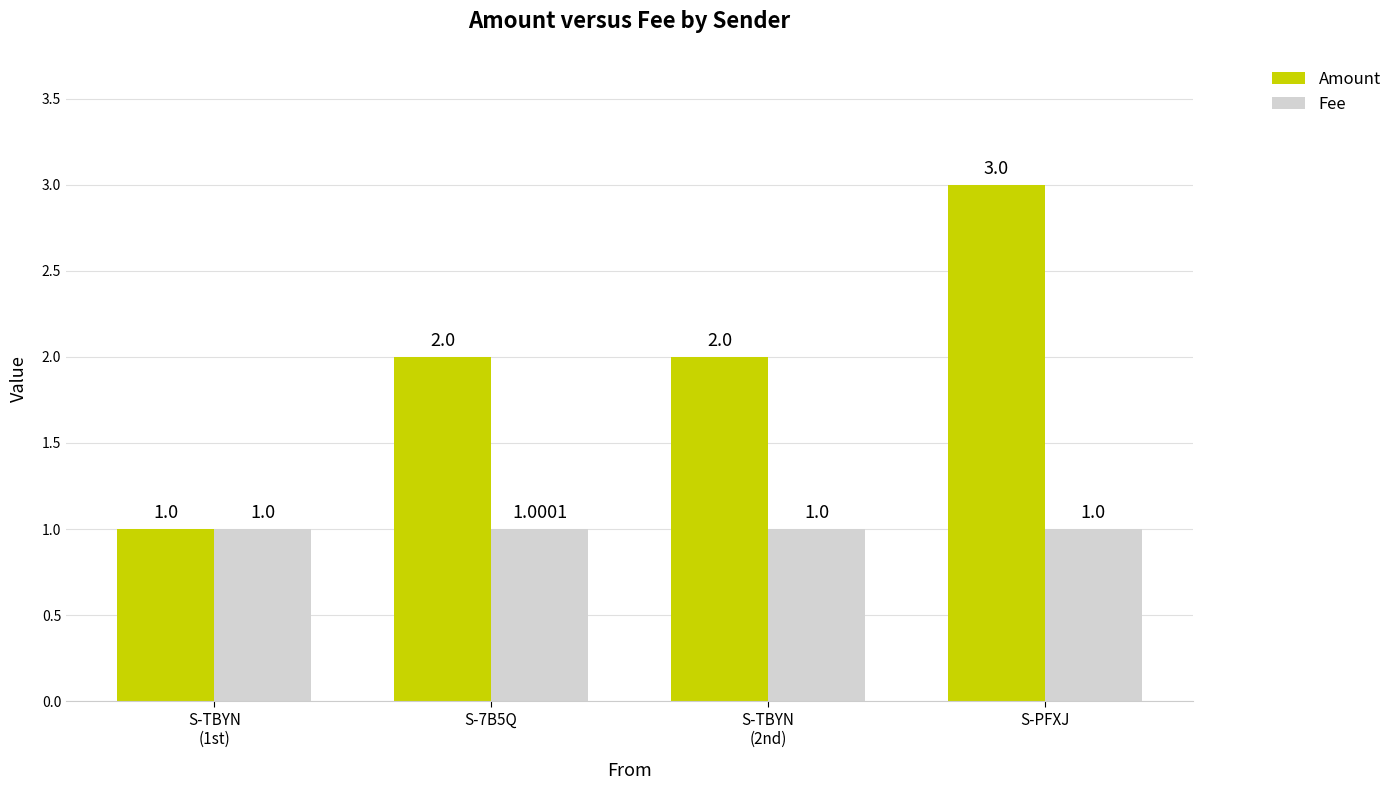

What position from the right is S-TBYN
(1st)?

4